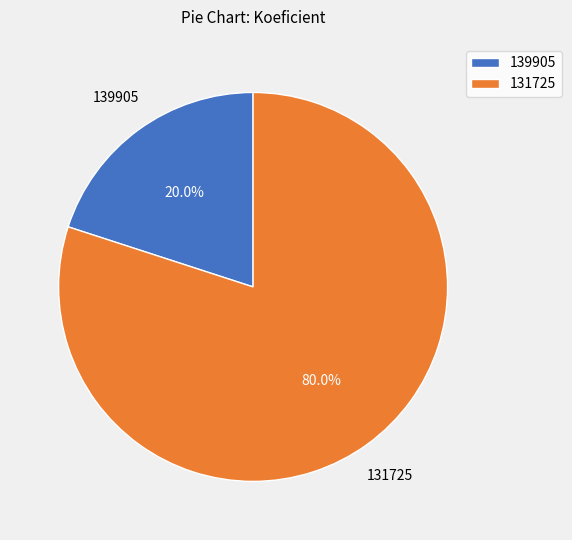

What portion of the pie excludes 139905?

80.0%